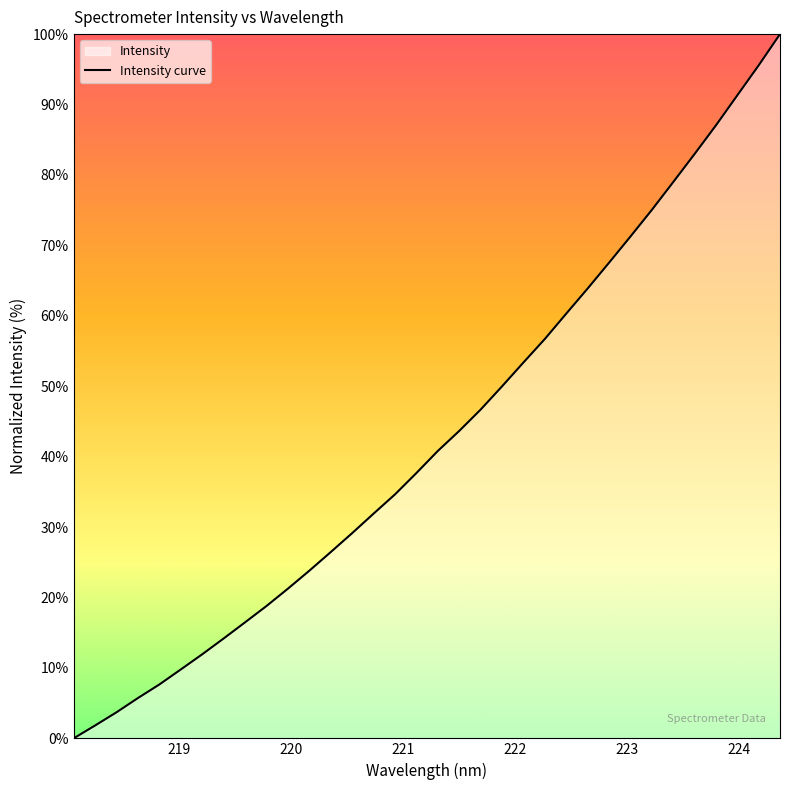

What is the difference between the maximum and minimum values?

100.0